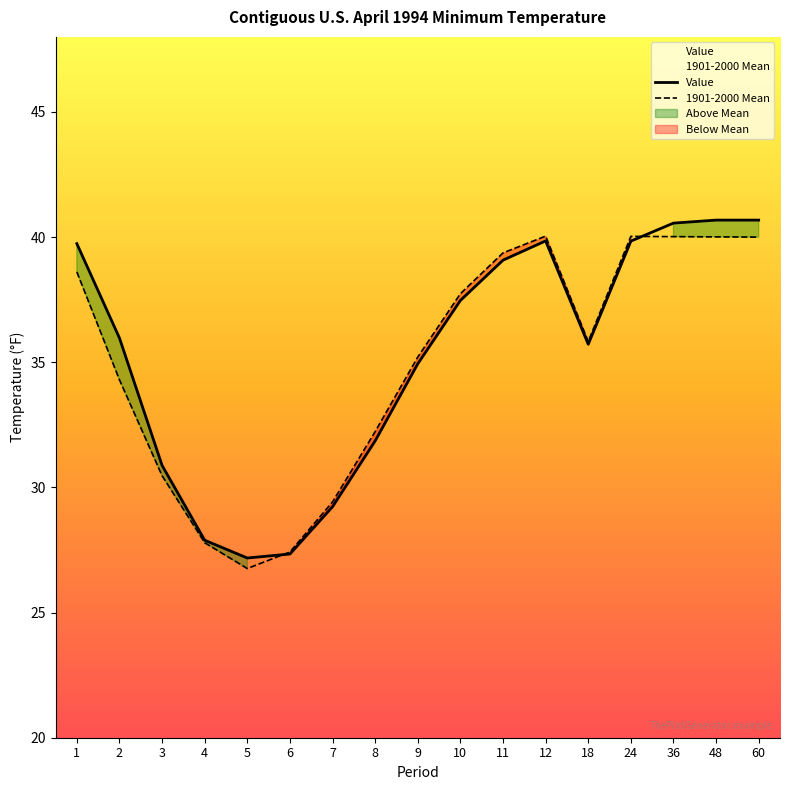

What is the spread (max minus min) of values at 18?

0.1